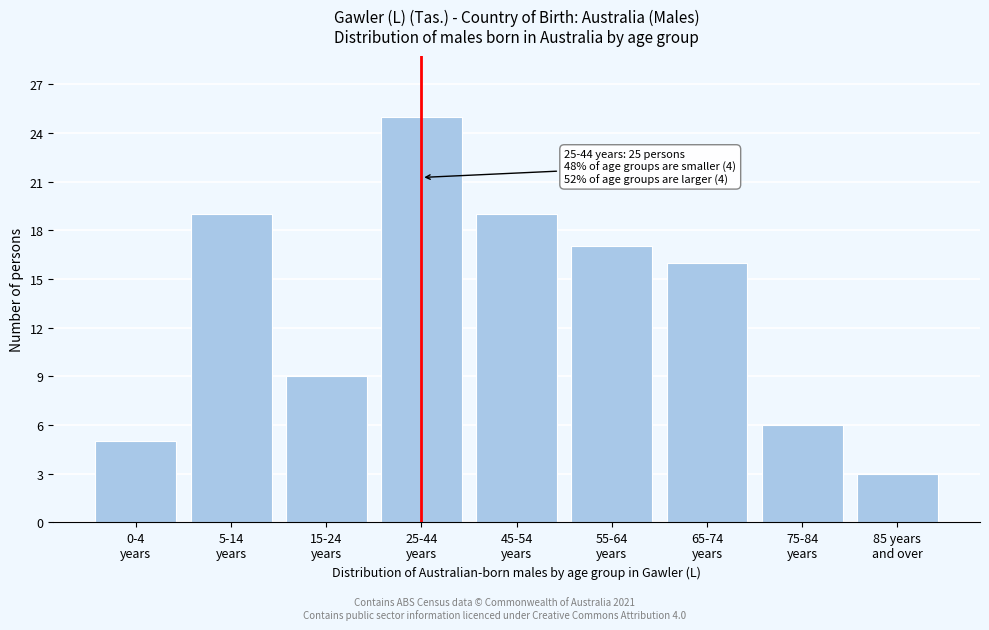

Reading left to right, list all the values displayed in this chart.

5	19	9	25	19	17	16	6	3